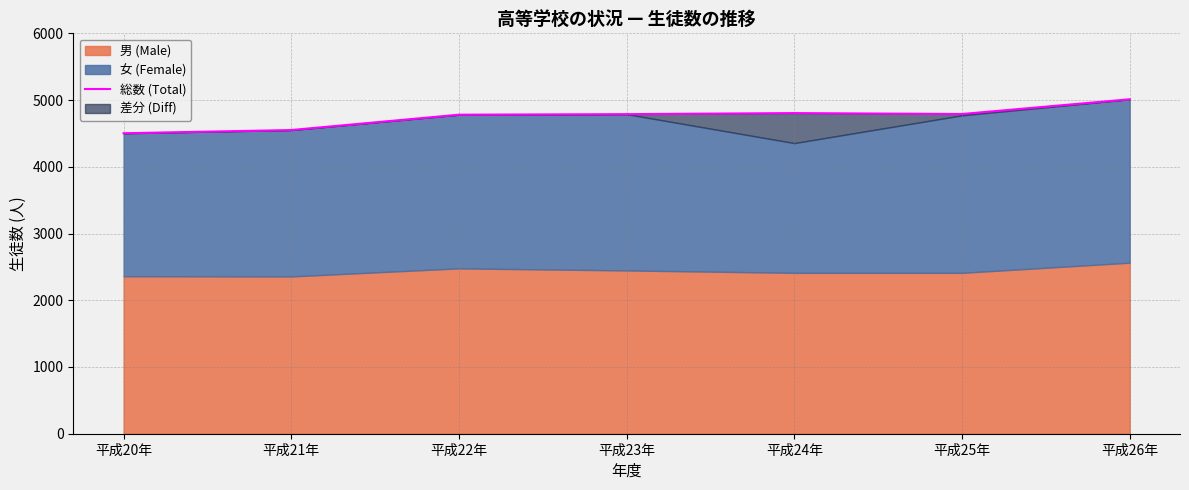

What is the sum of all values?

33232